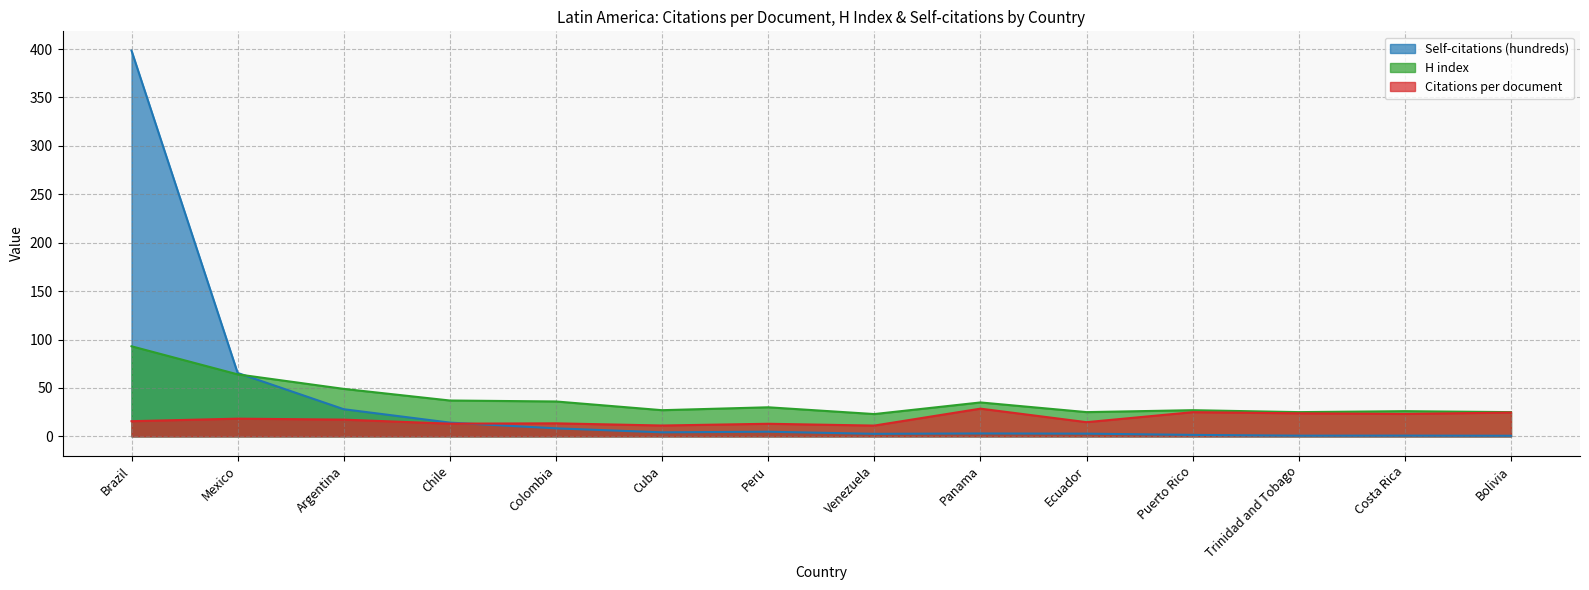

Between which two adjacent categories do Self-citations (hundreds) and H index first intersect?

Mexico and Argentina